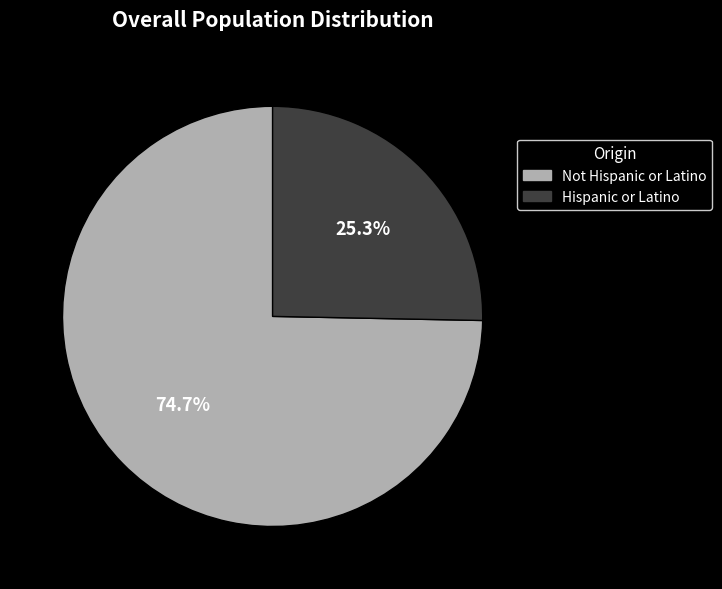

Approximately how many times larger is the value at Not Hispanic or Latino compared to Hispanic or Latino?

3.0